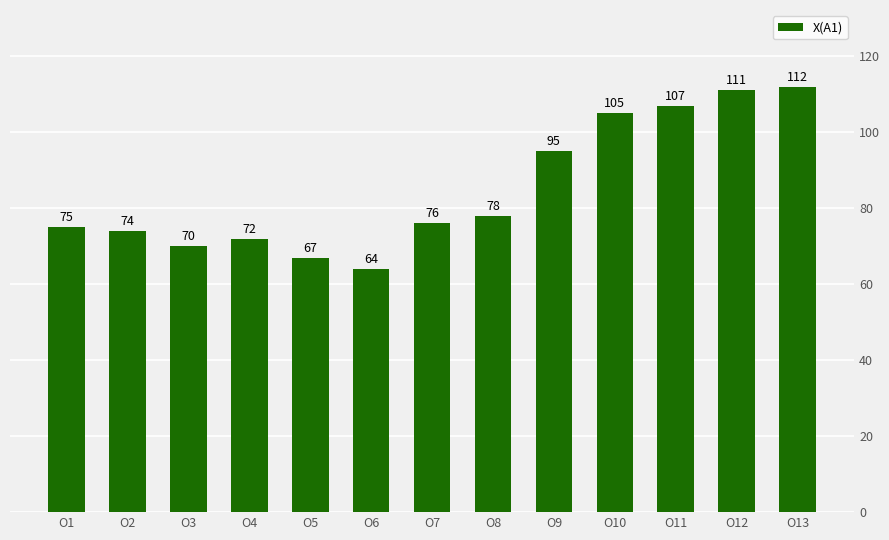

Reading left to right, what are all the values shown in this chart?

75	74	70	72	67	64	76	78	95	105	107	111	112